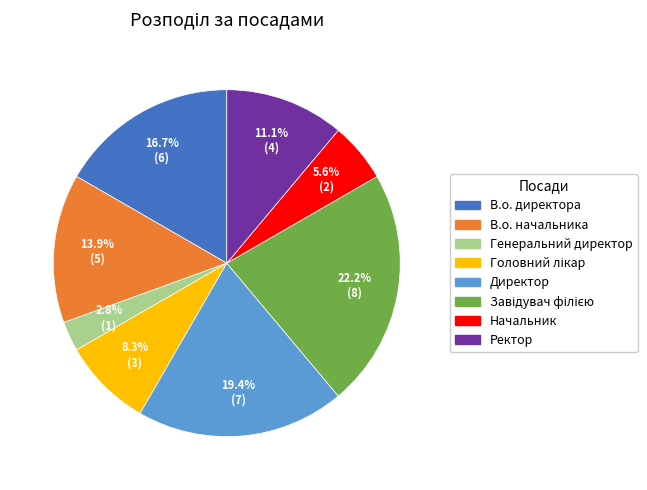

Between Ректор and Генеральний директор, which is larger?

Ректор